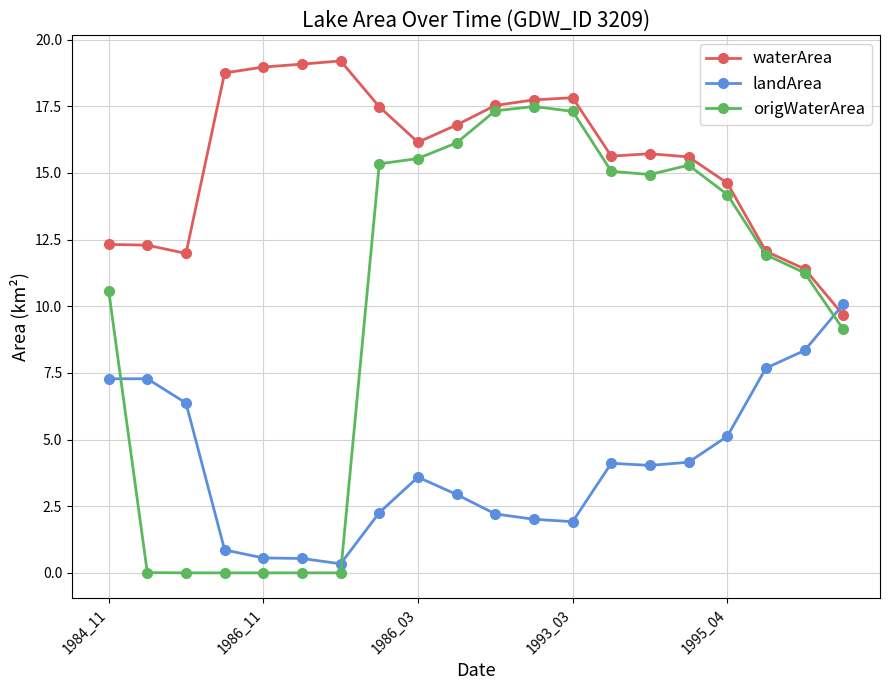

Which series ends up on top after the final intersection of landArea and origWaterArea?

landArea